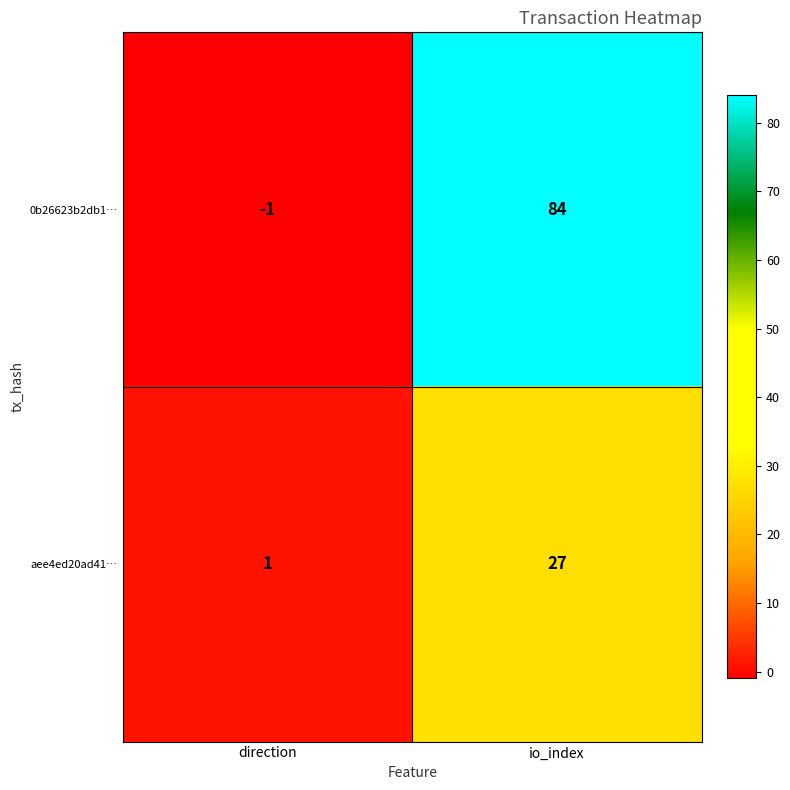

What is the spread (max minus min) of values at direction?

2